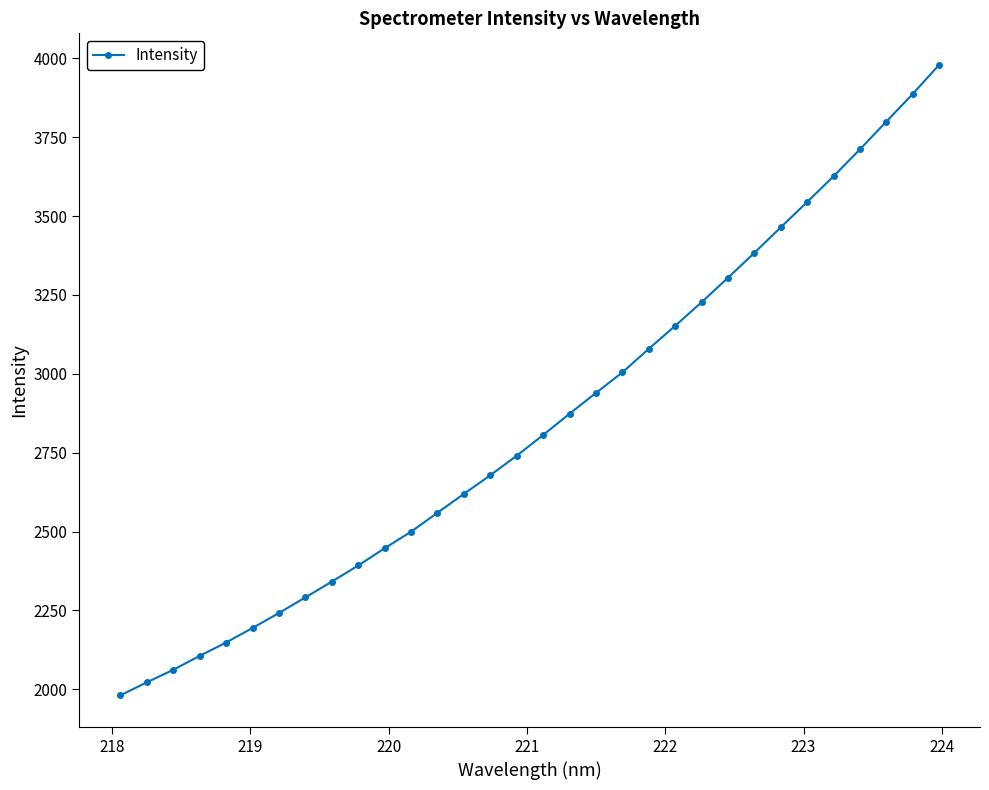

What is the difference between the maximum and second lowest values?

1957.3